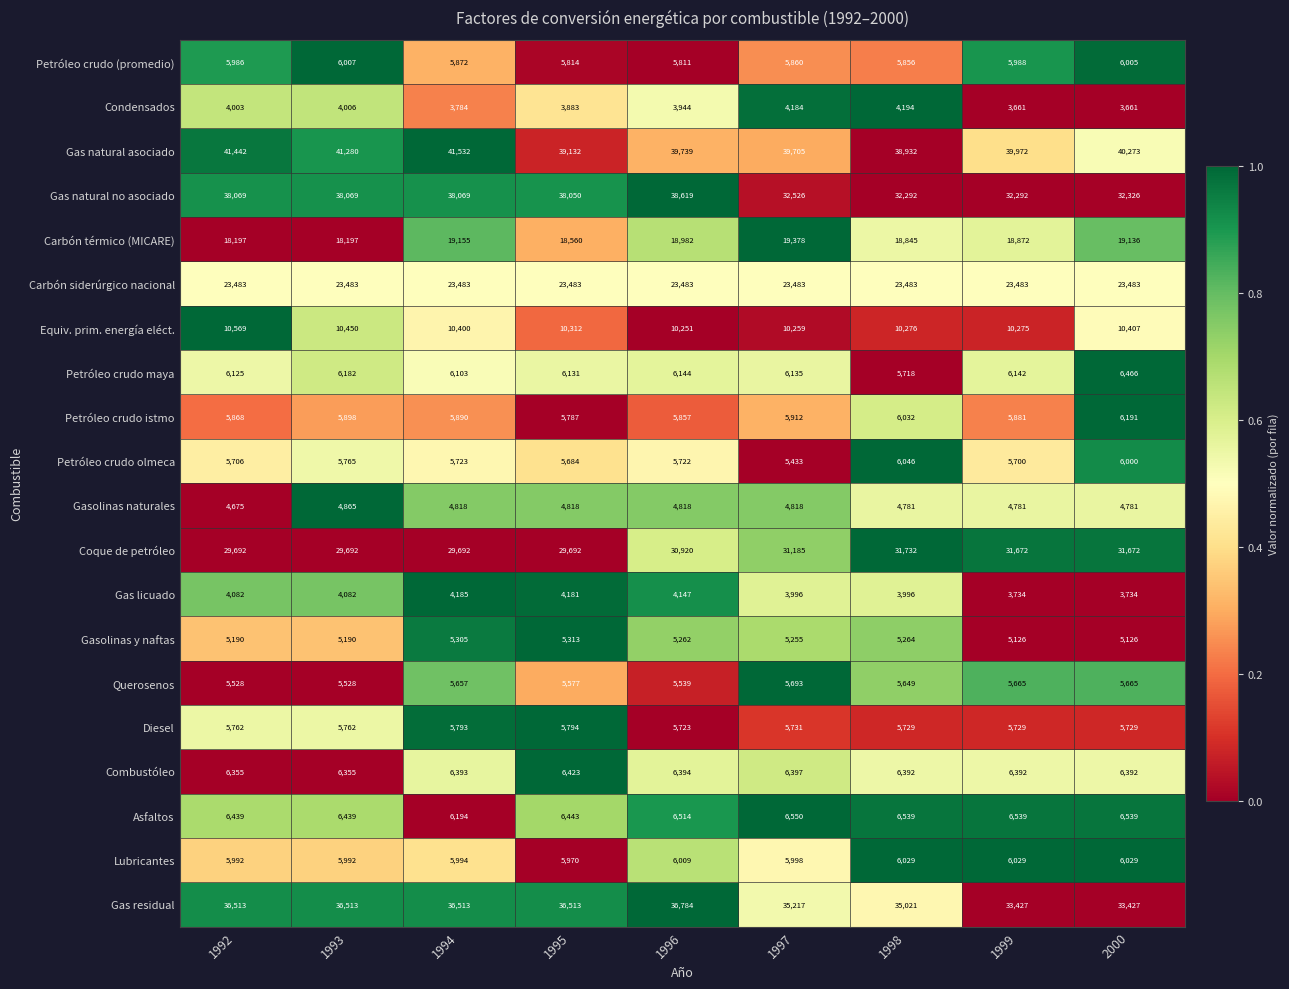

At which category is the sum across all series the highest?

1996